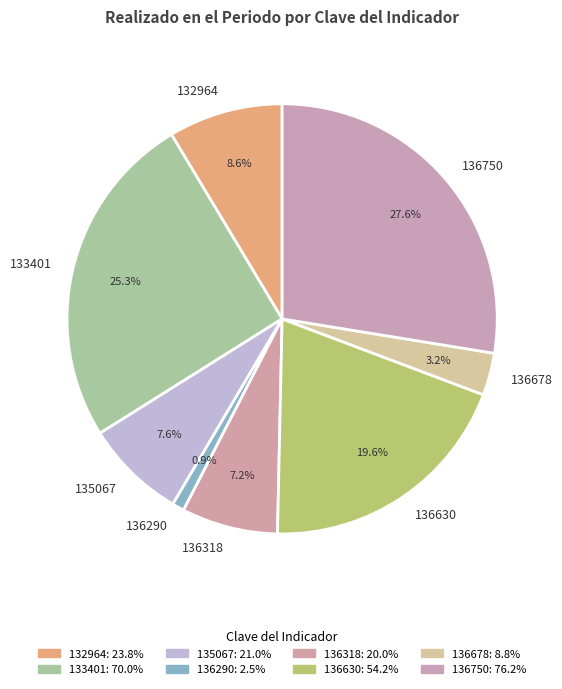

What portion of the pie excludes 135067?

92.4%